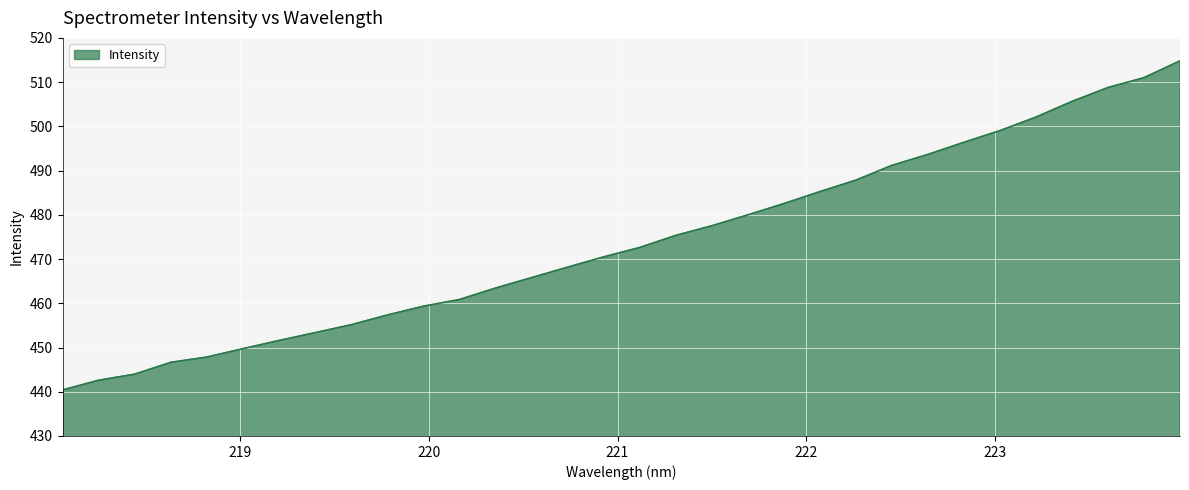

What is the greatest value displayed?

514.8